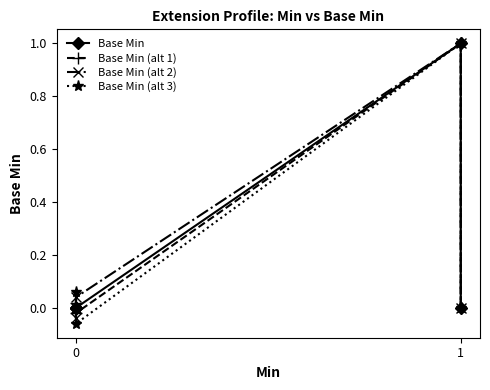

How many interior local peaks does the Base Min series have?

1